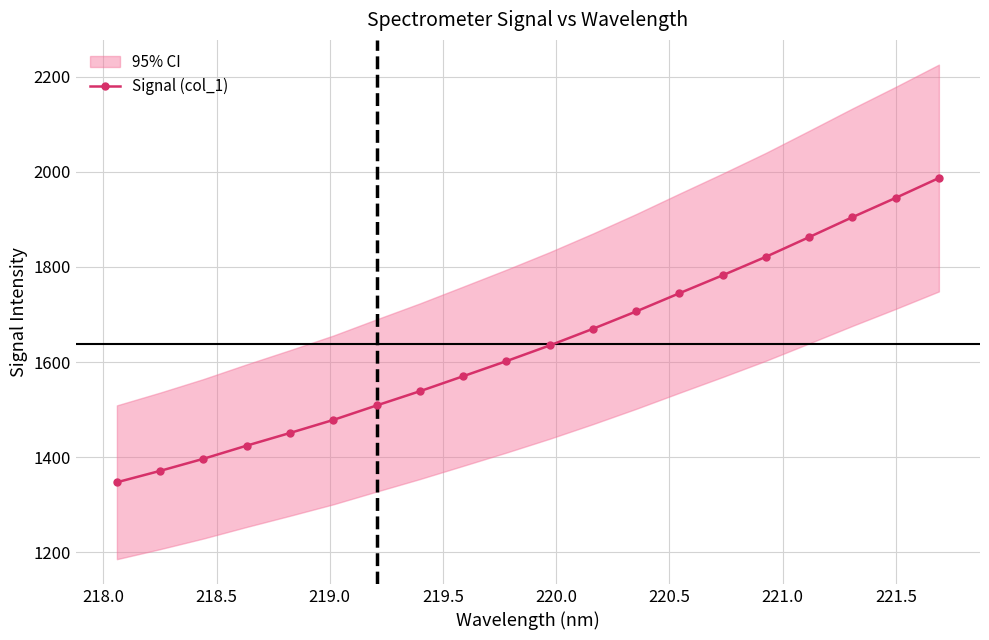

True or false: Signal (col_1) has more than 1 points higher than both neighbors.

False